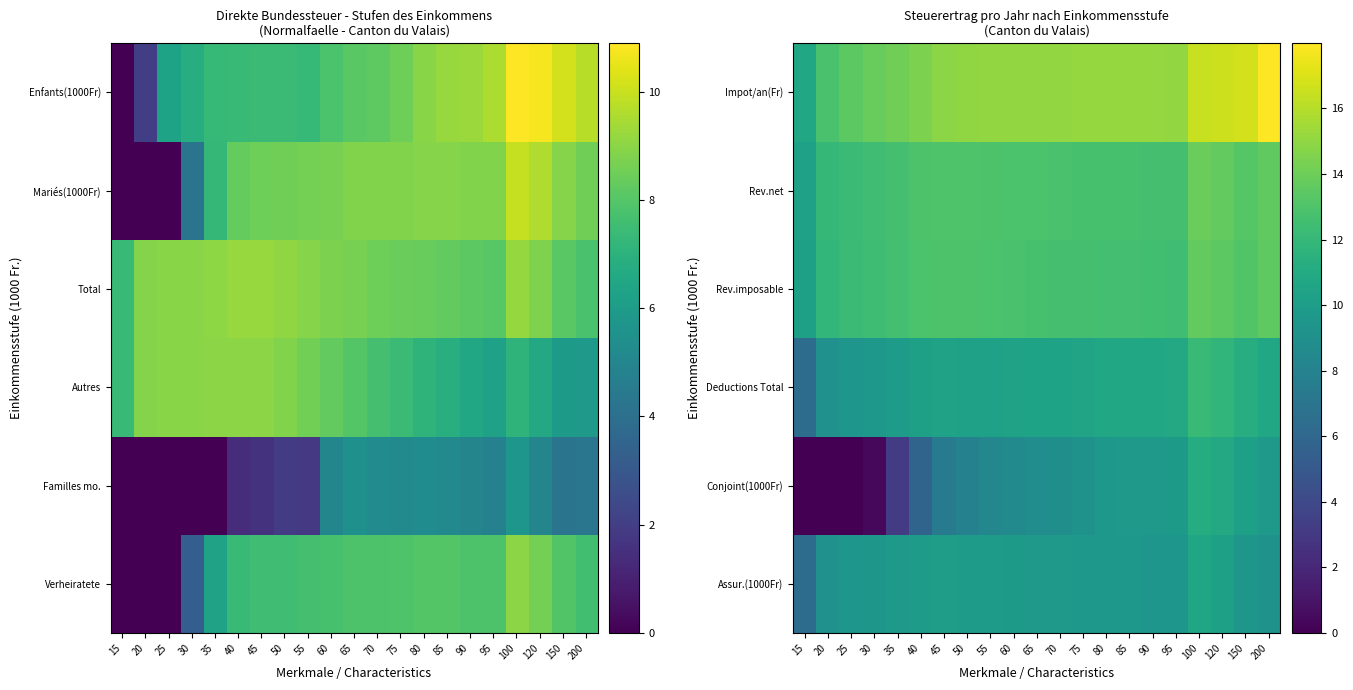

At which category is the sum across all series the highest?

100